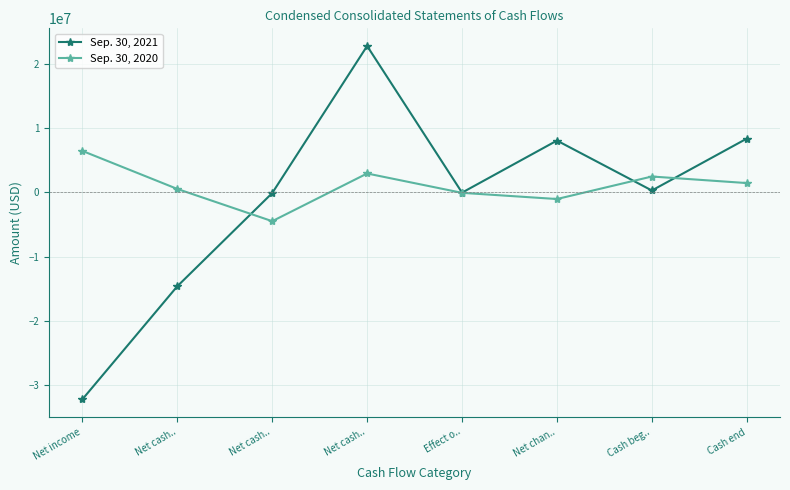

Between which two adjacent categories do Sep. 30, 2021 and Sep. 30, 2020 first intersect?

Net cash.. and Net cash..